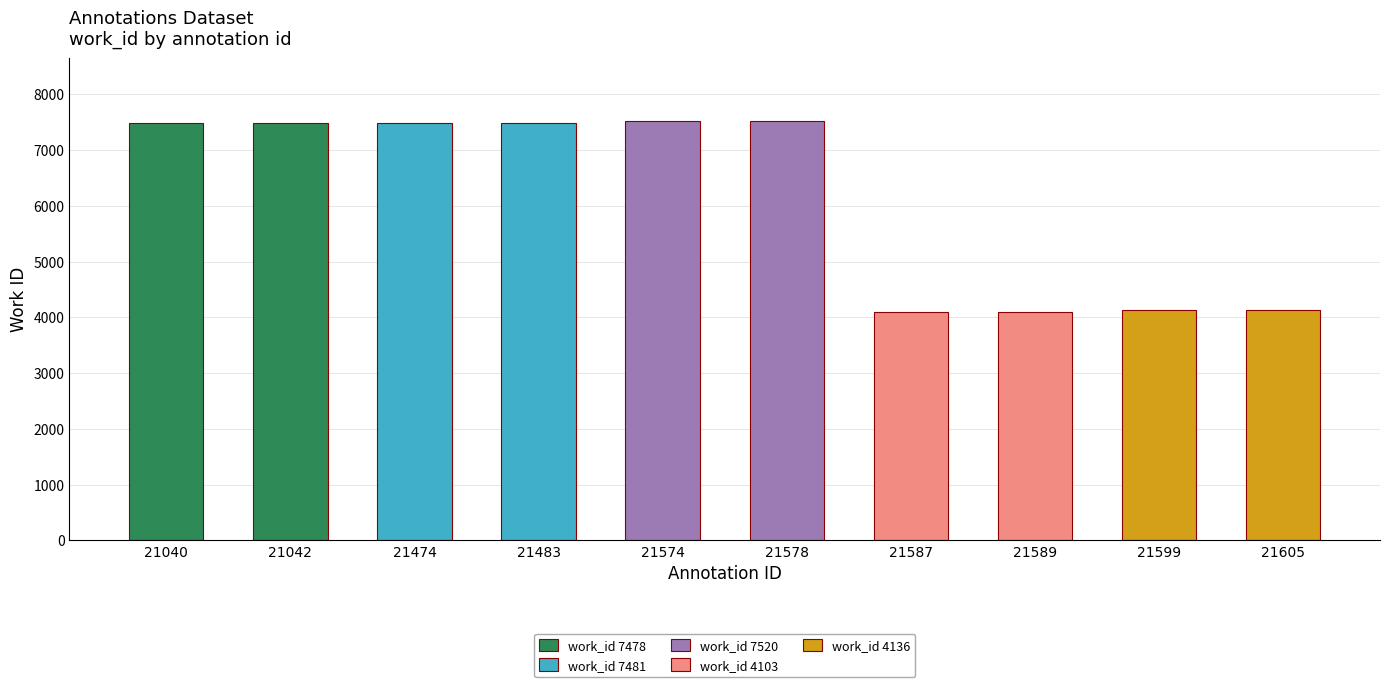

What is the value of the 2nd bar from the left?

7478